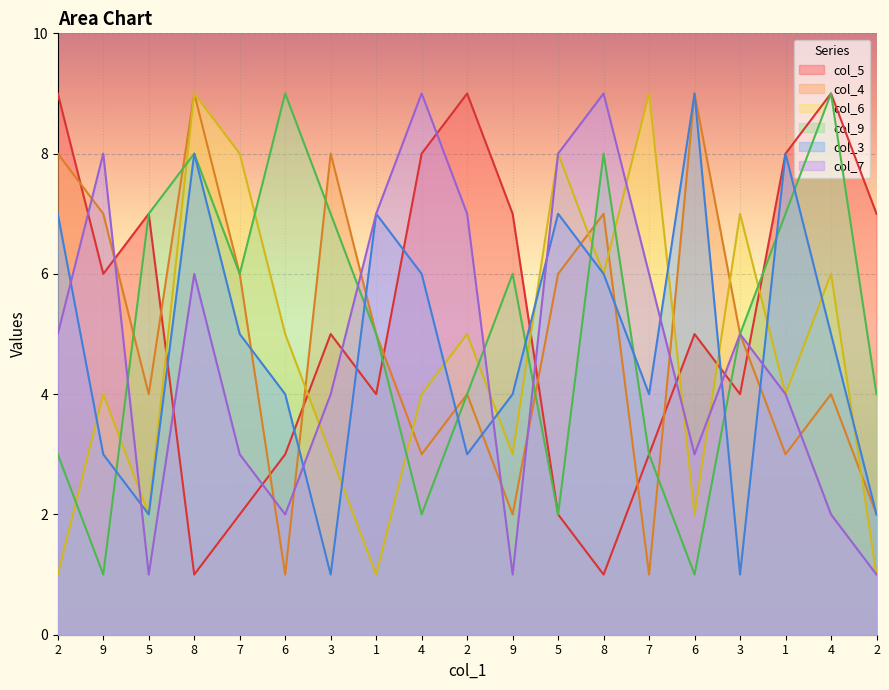

What is the minimum value shown in the chart?

1